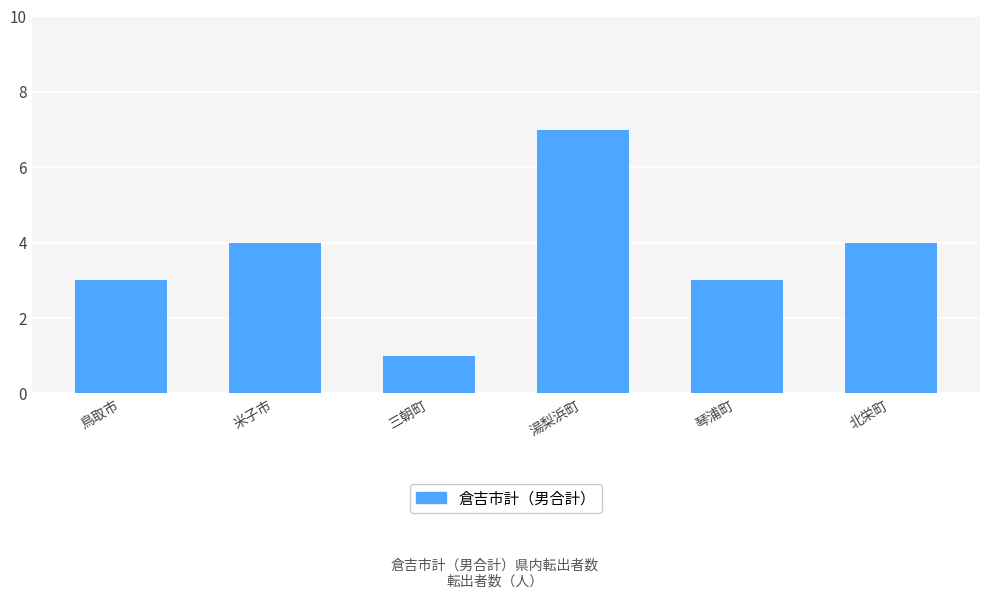

Which label corresponds to the largest value in the chart?

湯梨浜町